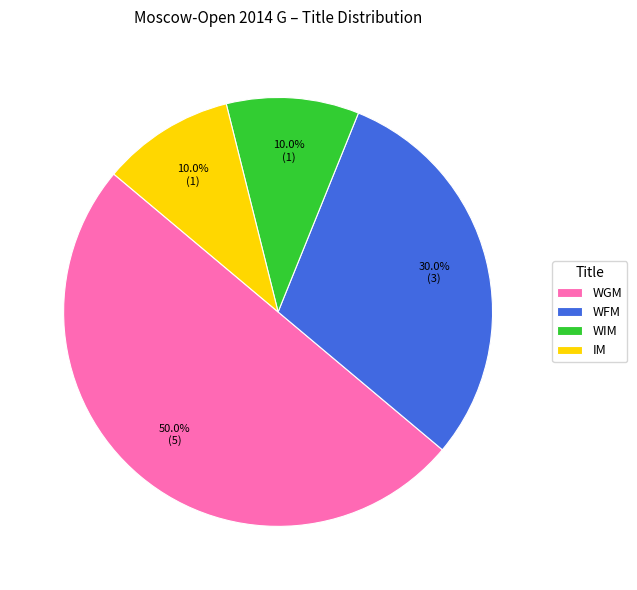

Which has a higher value, WFM or IM?

WFM